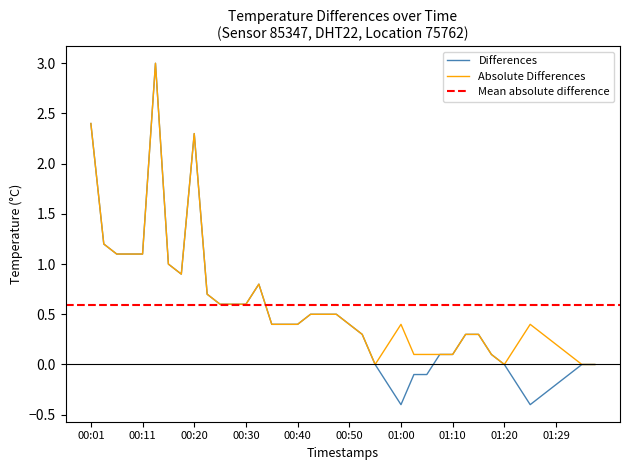

True or false: Absolute Differences and Differences cross at least once.

False